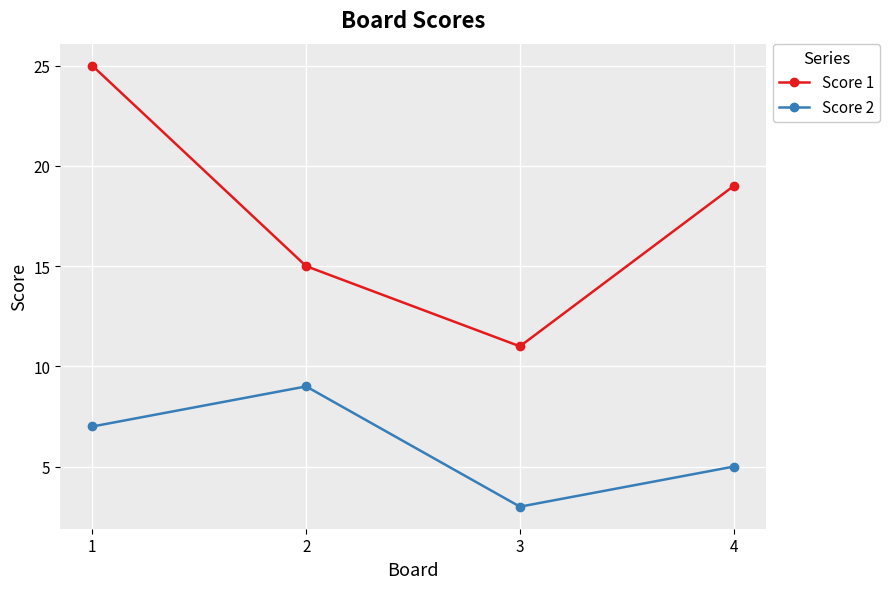

How many interior local valleys does the Score 2 series have?

1